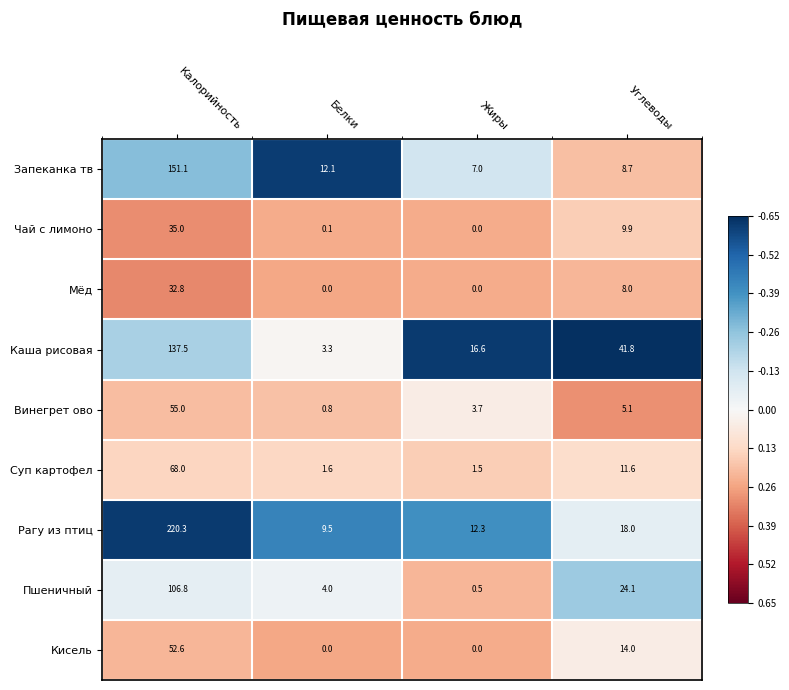

At which label does Каша рисовая first exceed 41?

Калорийность